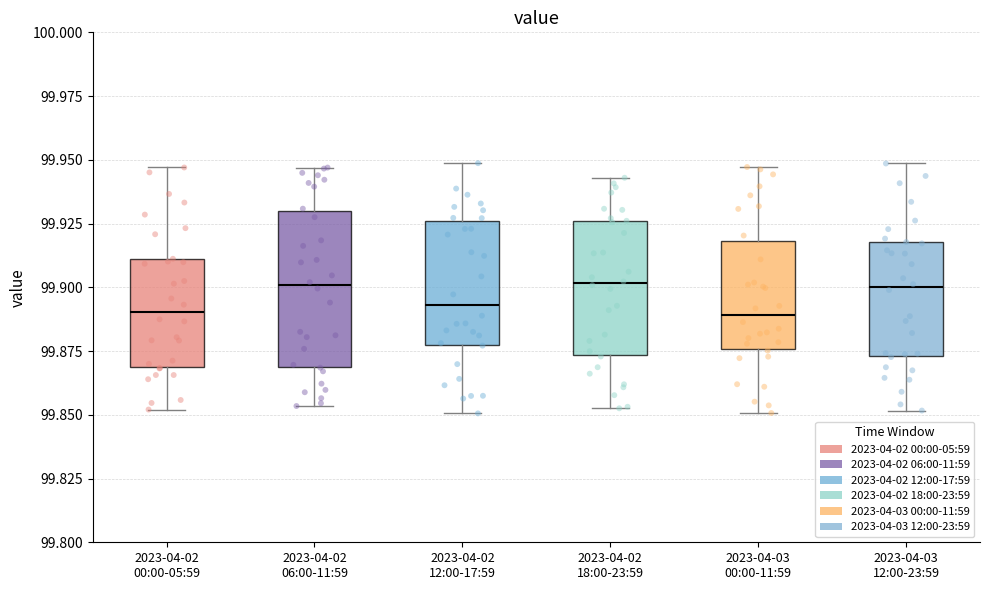

Where does the median line of the box for 2023-04-02 18:00-23:59 sit on the y-axis? The values are not printed on the chart, so give them approximately, as read against the axis.

99.900